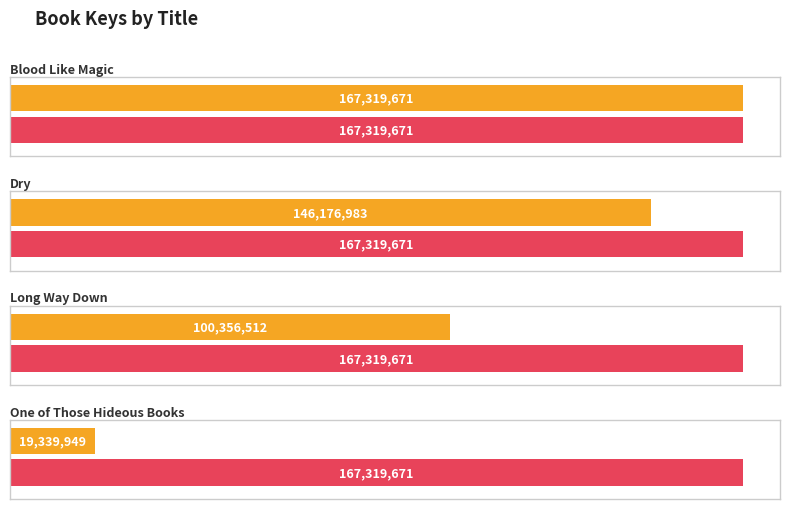

What is the label of the 4th bar from the left?

One of Those Hideous Books